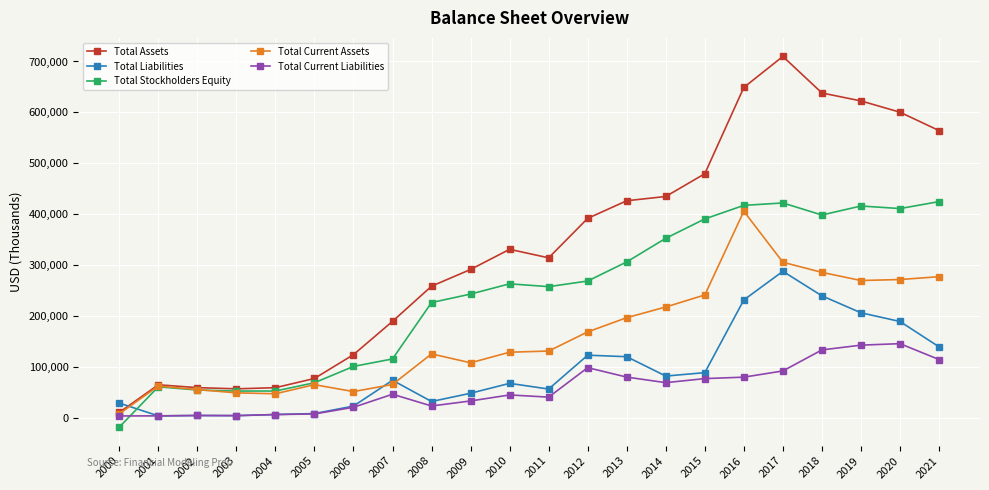

True or false: Total Current Liabilities has more than 2 points higher than both neighbors.

True